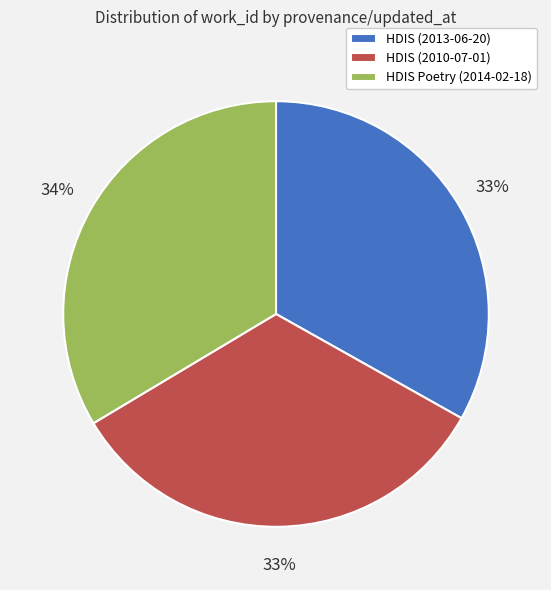

To the nearest percent, what percentage of the pie is HDIS (2013-06-20)?

33%